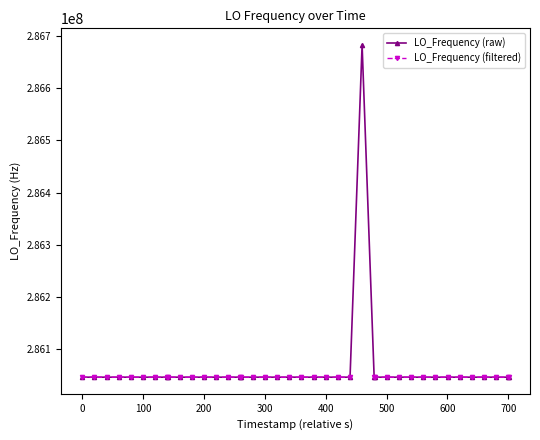

What is the lowest value of the LO_Frequency (raw) series?

286046998.1